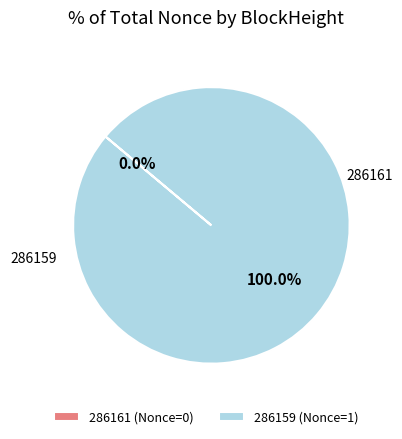

Do 286161 and 286159 together represent more than half of the pie?

Yes